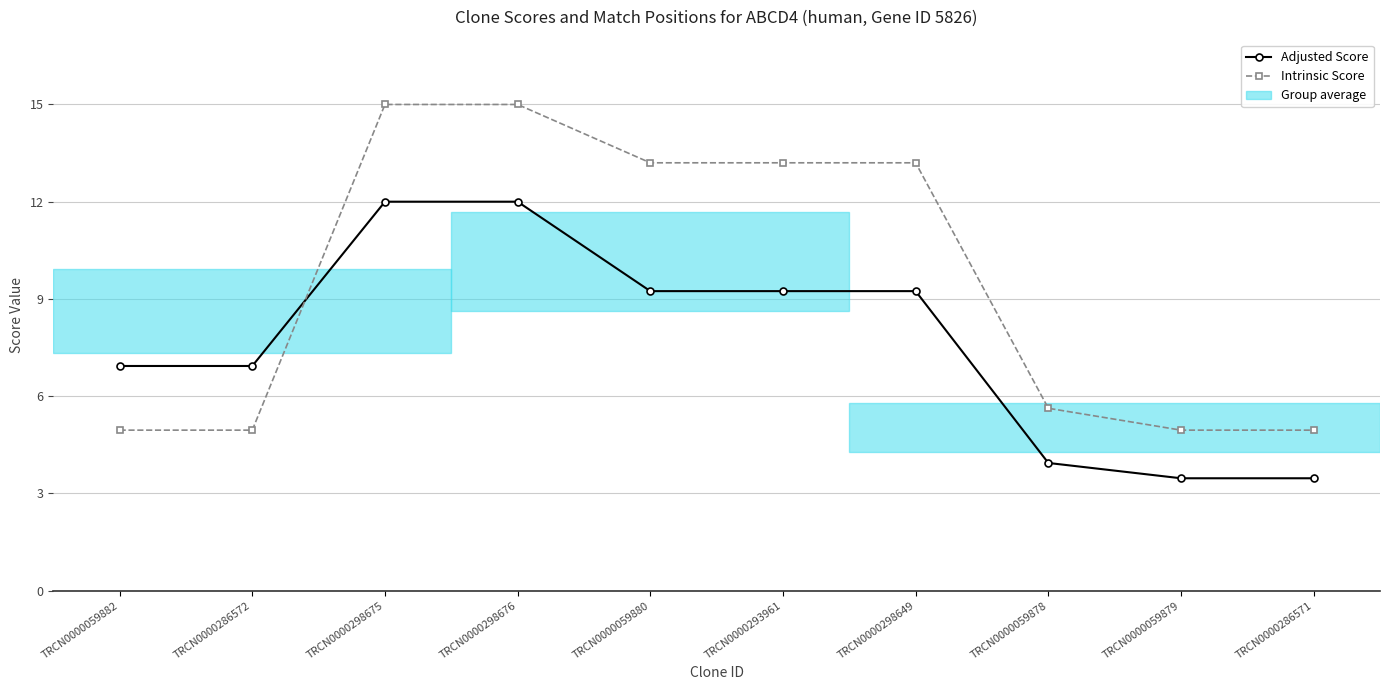

What is the difference between the maximum and minimum values in the Intrinsic Score series?

10.1